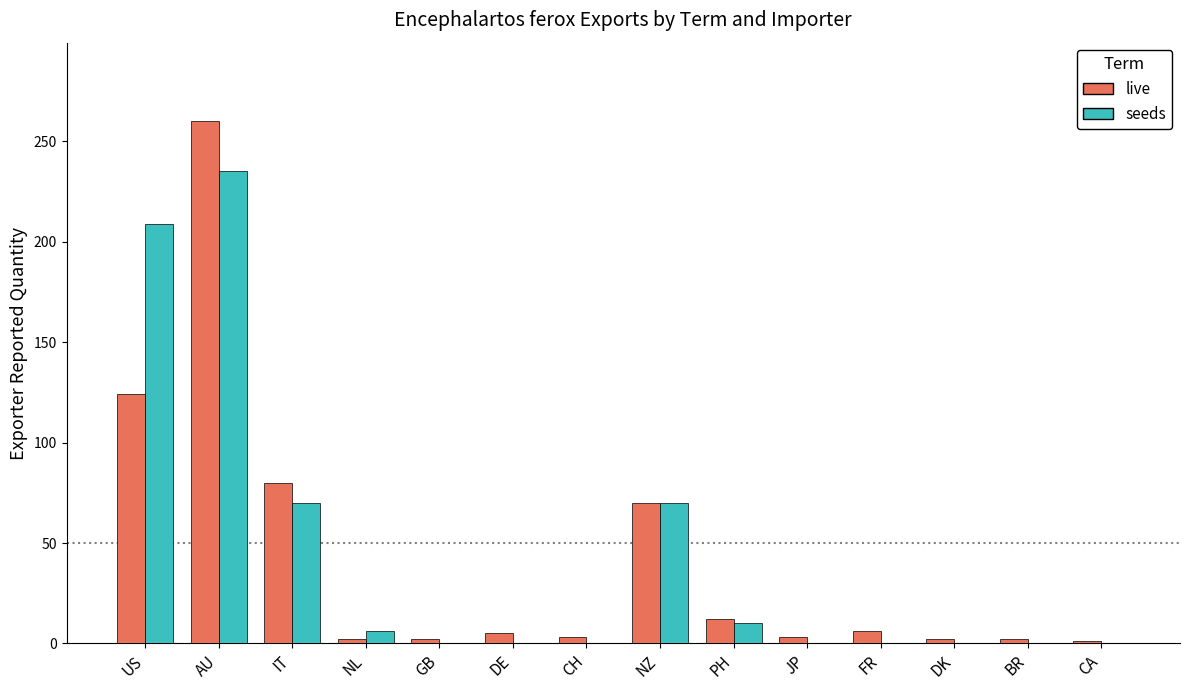

What is the maximum value for seeds?

235